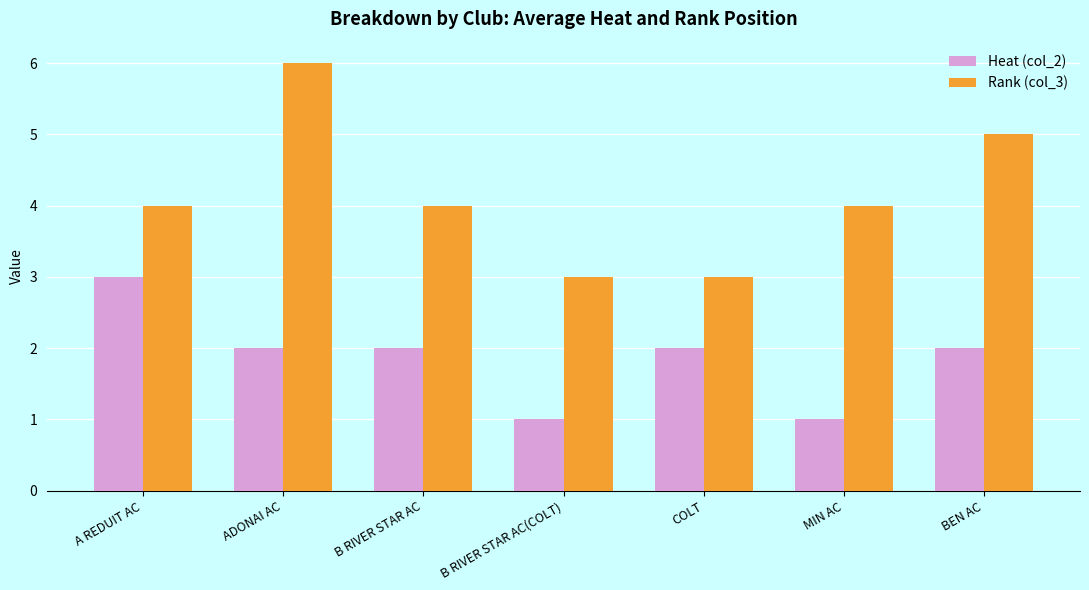

Which category has the highest value across all series?

ADONAI AC